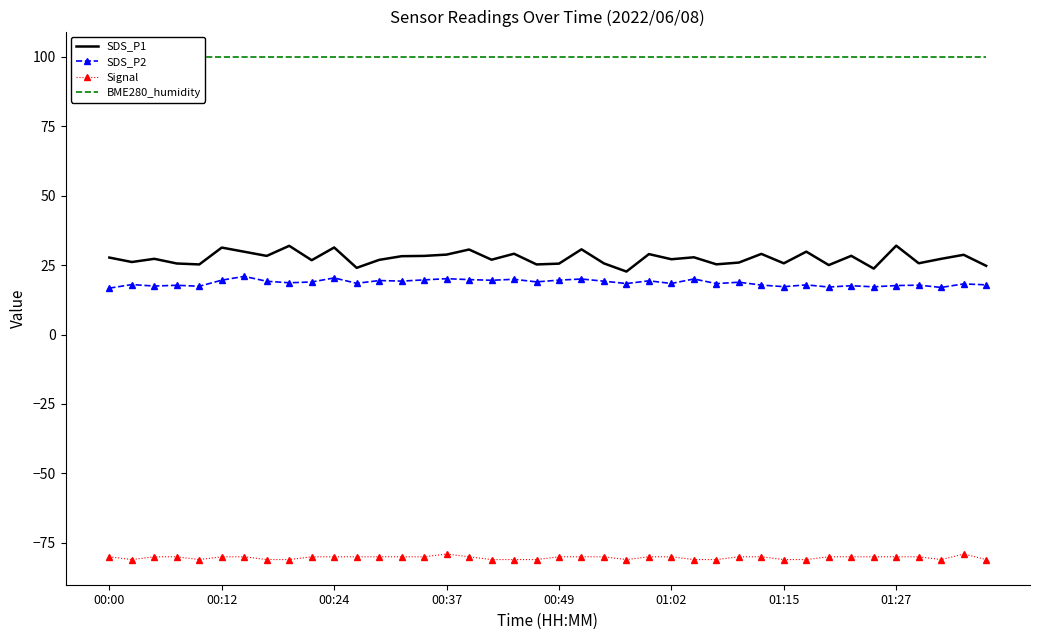

Rank the series by their maximum value, from highest to lowest.

BME280_humidity, SDS_P1, SDS_P2, Signal